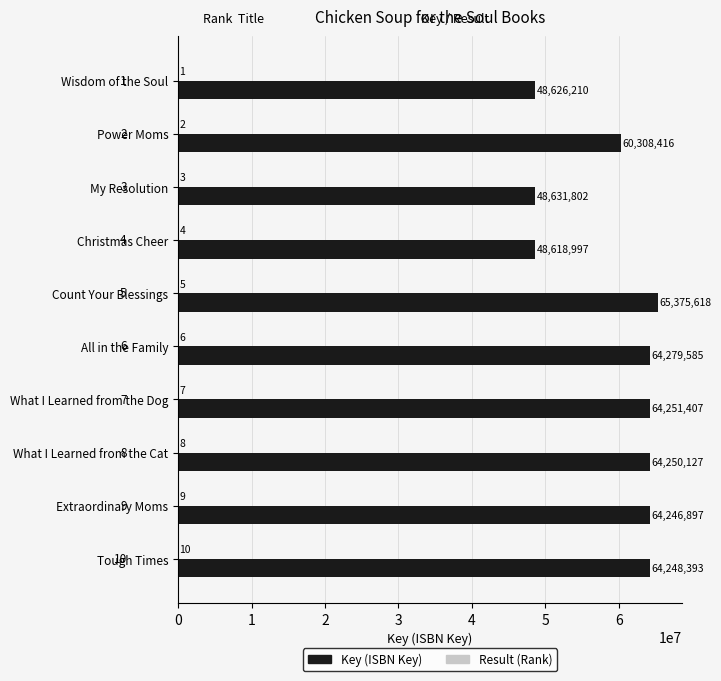

What is the sum of all Key (ISBN Key) values?

592837452